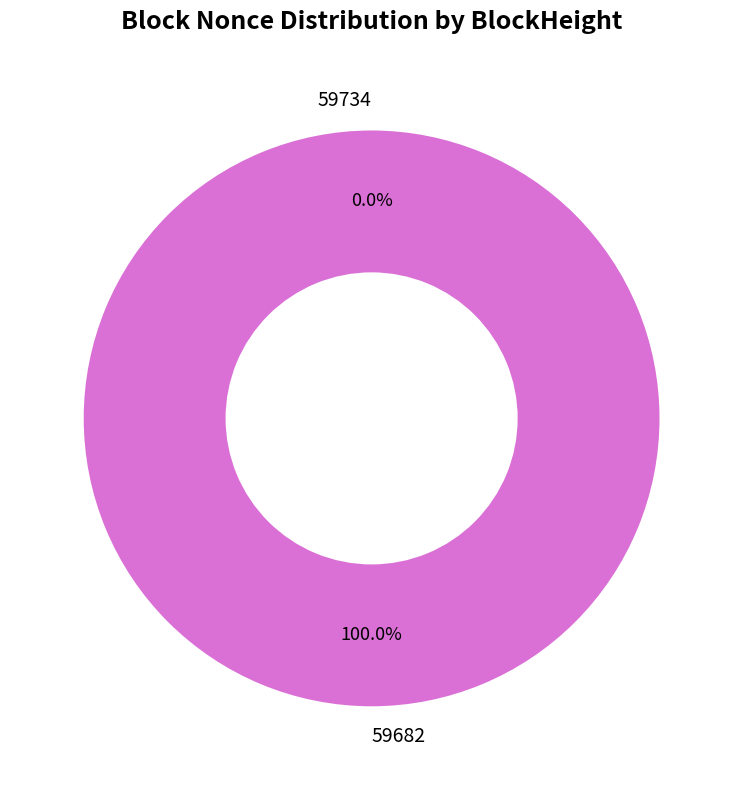

To the nearest percent, what is the difference between the 59734 and 59682 slice percentages?

100%